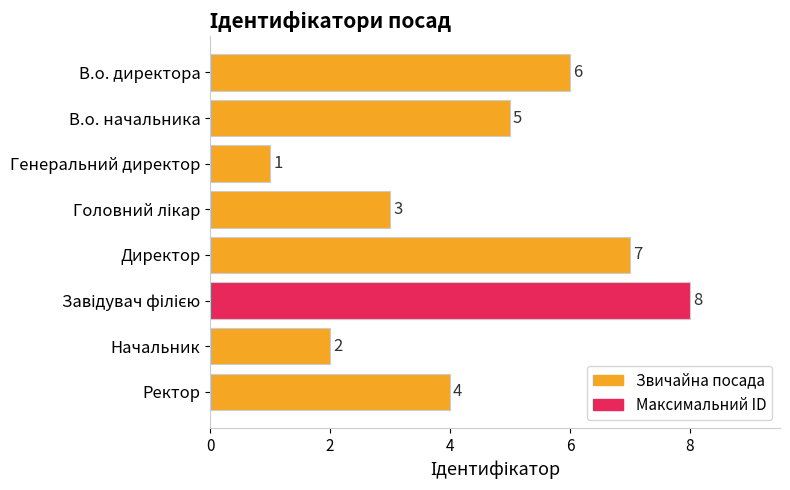

Count the values in the range 3 to 7.

5